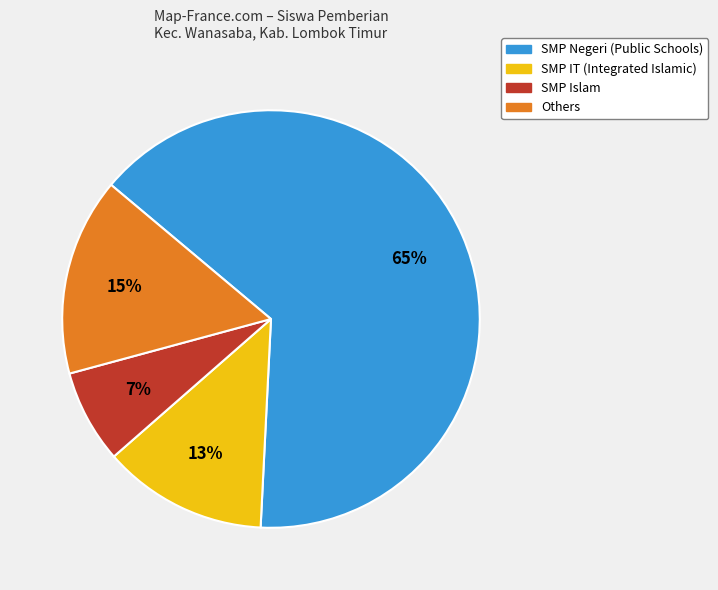

To the nearest percent, what is the average slice percentage?

25%